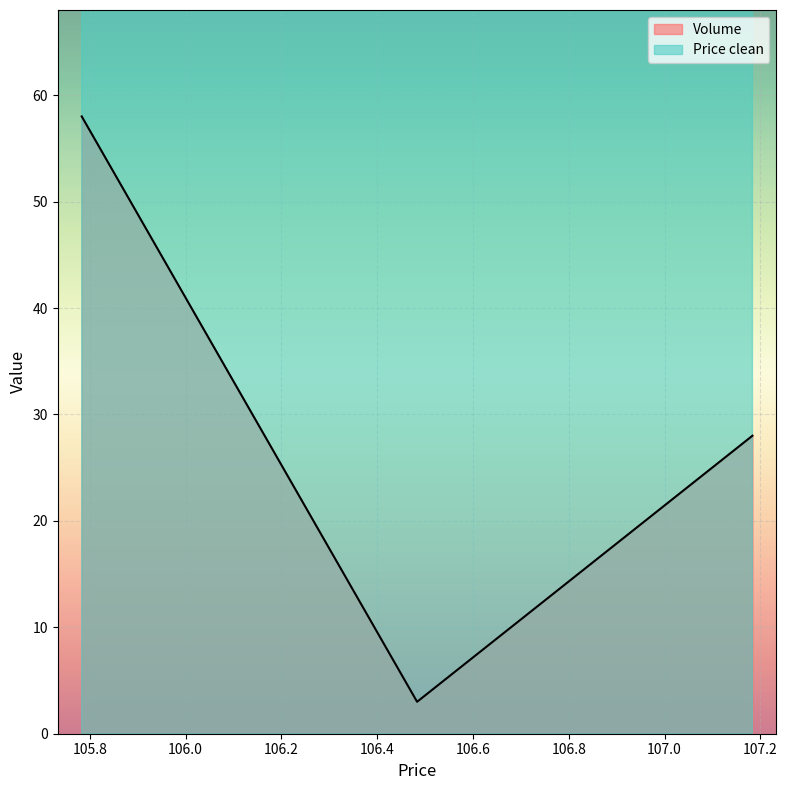

The value of Volume at 105.783333 is 58.0. True or false?

True